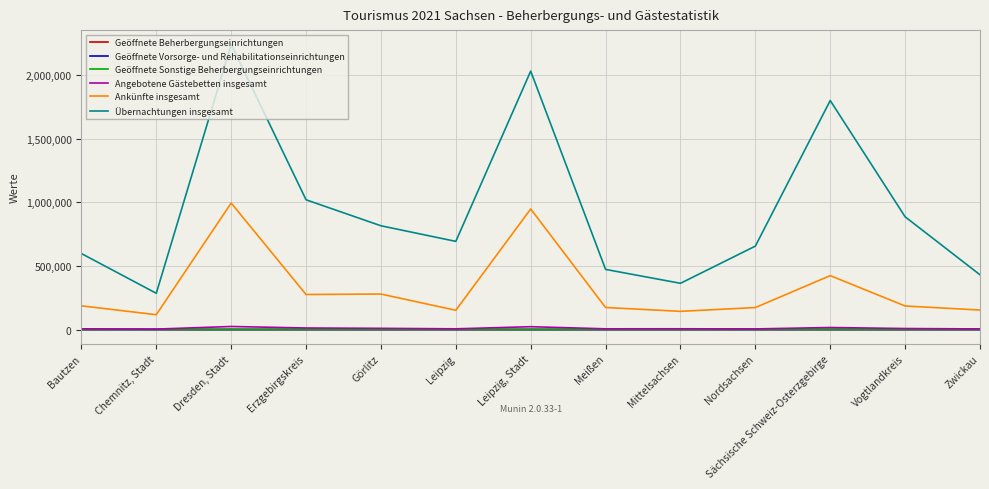

The value of Übernachtungen insgesamt at Dresden, Stadt is 3851946. True or false?

False